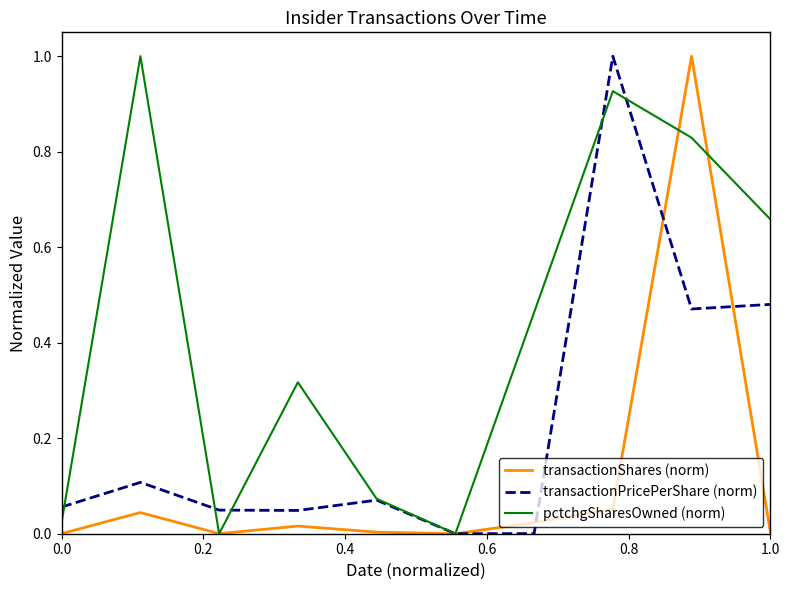

True or false: pctchgSharesOwned (norm) and transactionShares (norm) intersect in this chart.

True